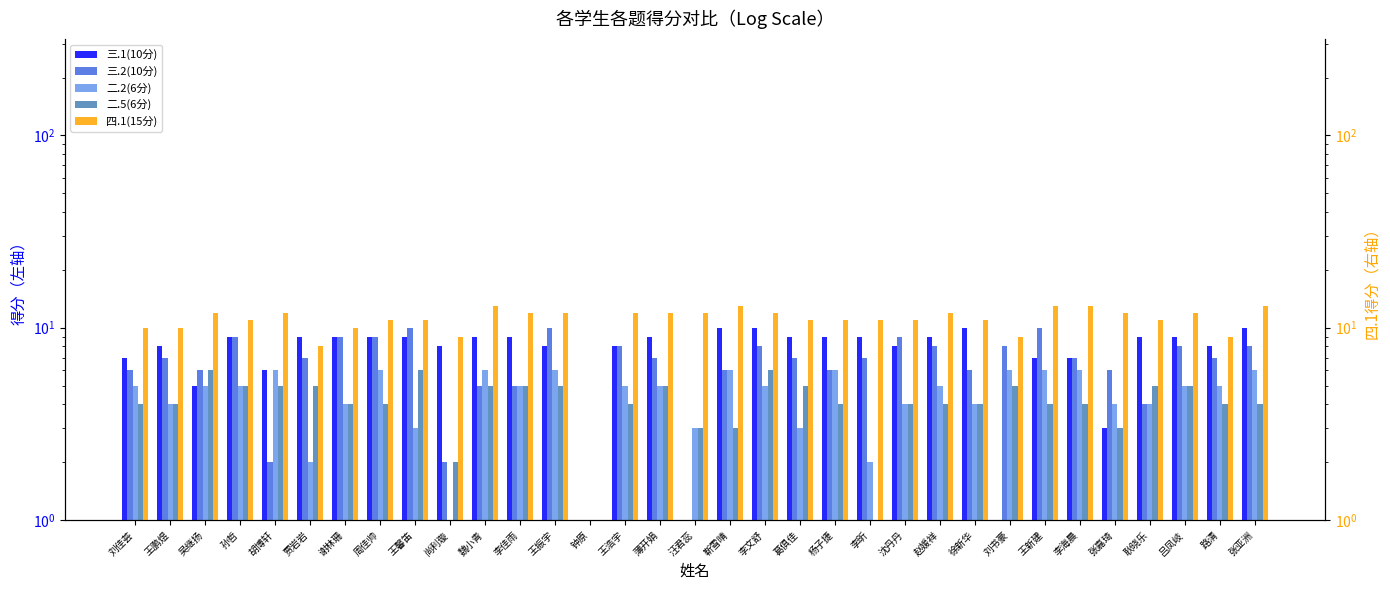

Does the chart contain stacked bars?

No